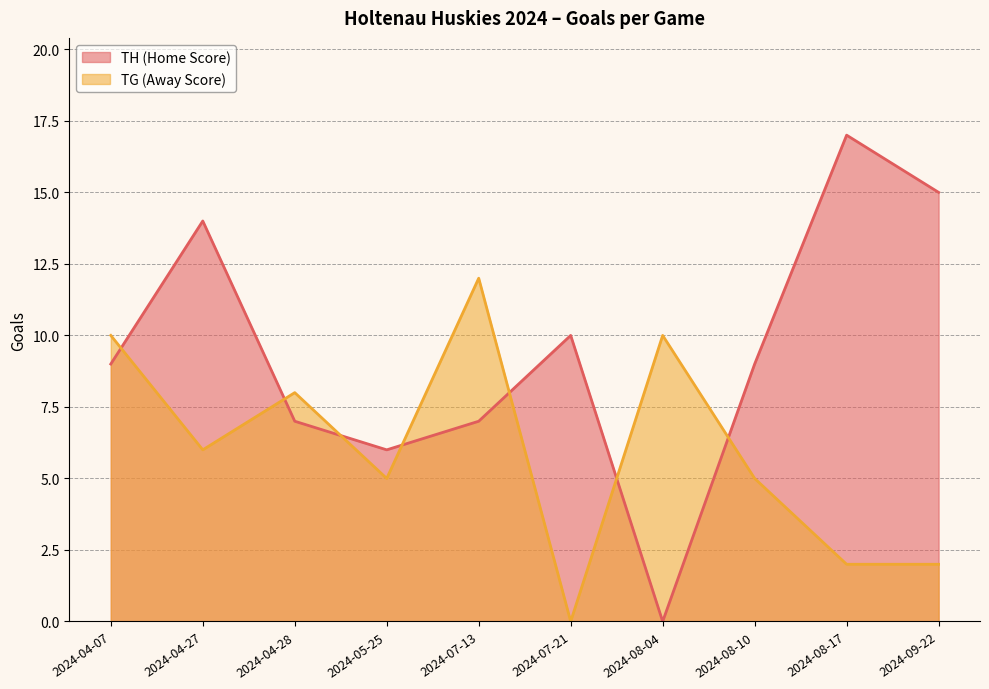

Count the TG (Away Score) values in the range 2 to 10.

8